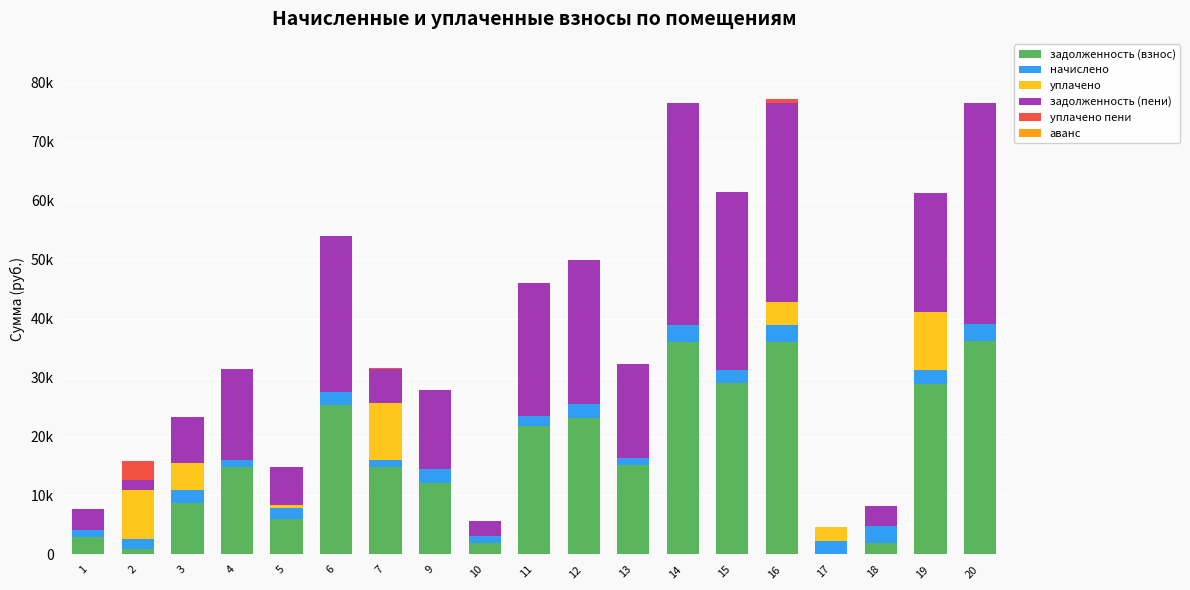

Are the bars horizontal?

No